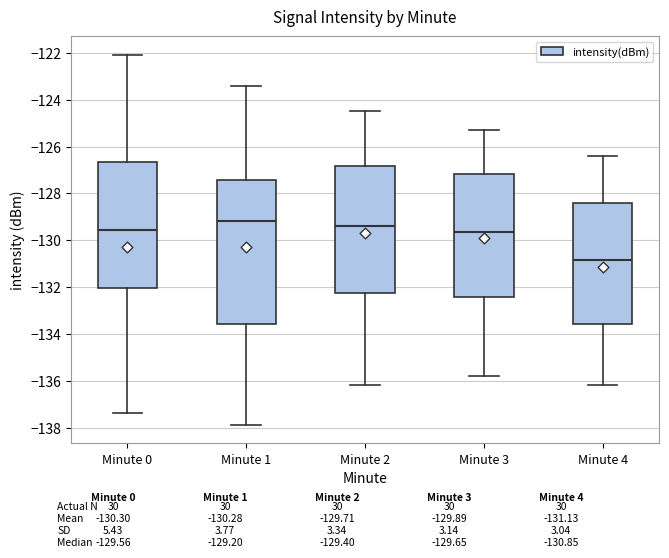

Reading left to right, read every box against the y-axis: the position of its median line, the range the box covers, and the ends of its whiskers. The values are not printed on the chart, so give them approximately, as read against the axis.

Minute 0: median -129.6, box -132.0 to -126.6, whiskers -137.4 to -122.0
Minute 1: median -129.2, box -133.6 to -127.4, whiskers -137.8 to -123.4
Minute 2: median -129.4, box -132.2 to -126.8, whiskers -136.2 to -124.4
Minute 3: median -129.6, box -132.4 to -127.2, whiskers -135.8 to -125.2
Minute 4: median -130.8, box -133.6 to -128.4, whiskers -136.2 to -126.4